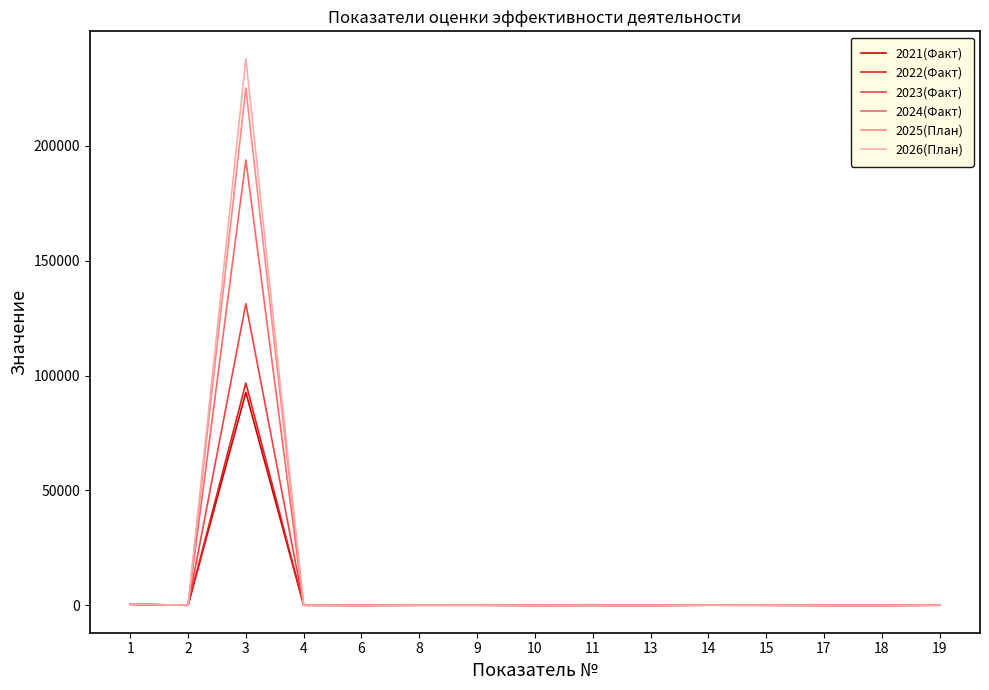

At which category is the sum across all series the highest?

3